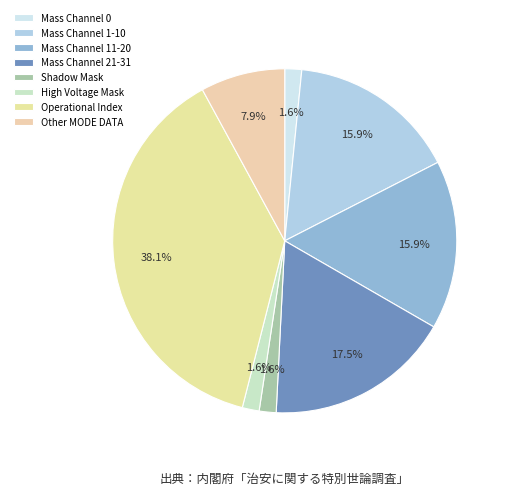

To the nearest percent, what portion does High Voltage Mask represent?

2%